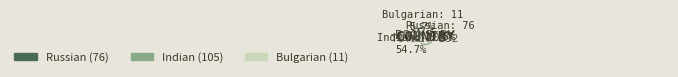

Which slice is the smallest?

Bulgarian